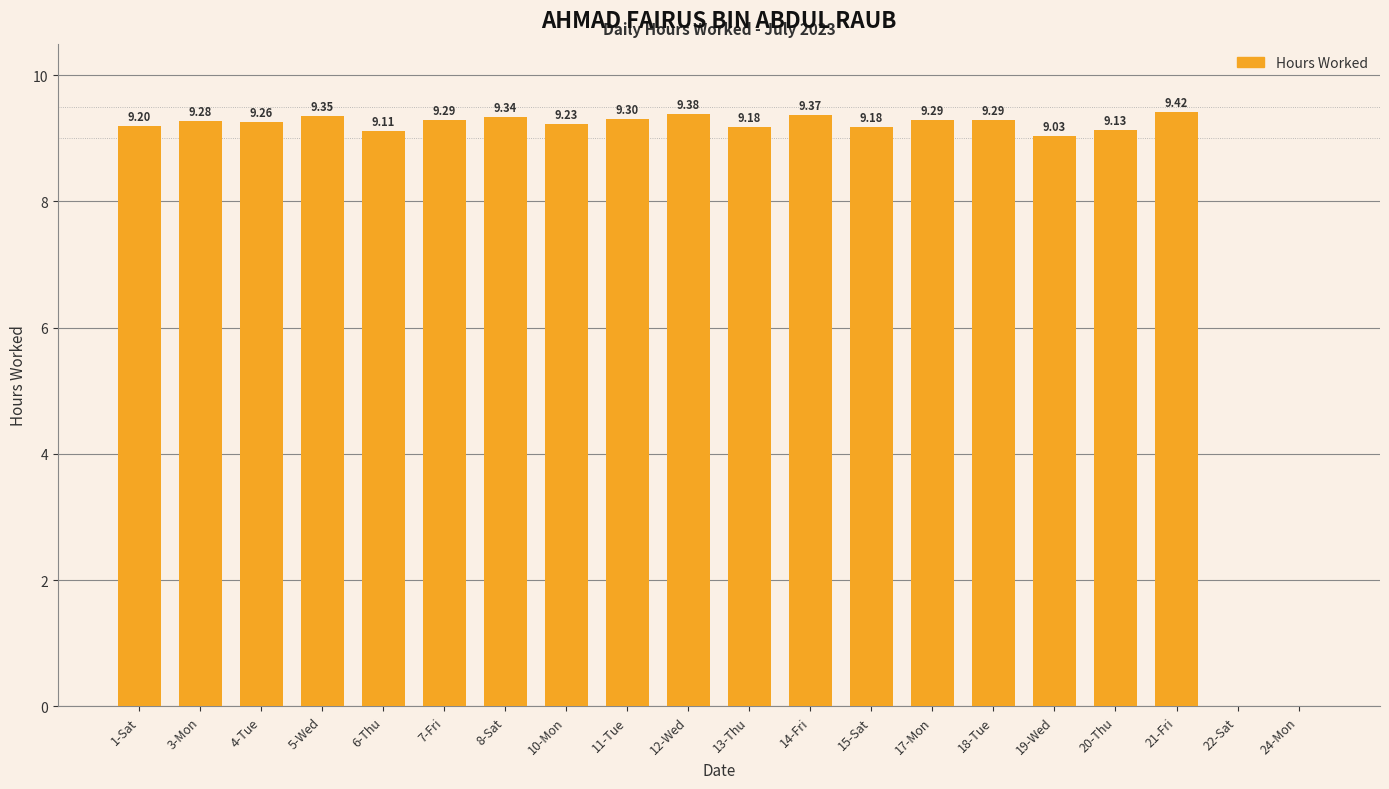

What is the change in value from 13-Thu to 14-Fri?

+0.2